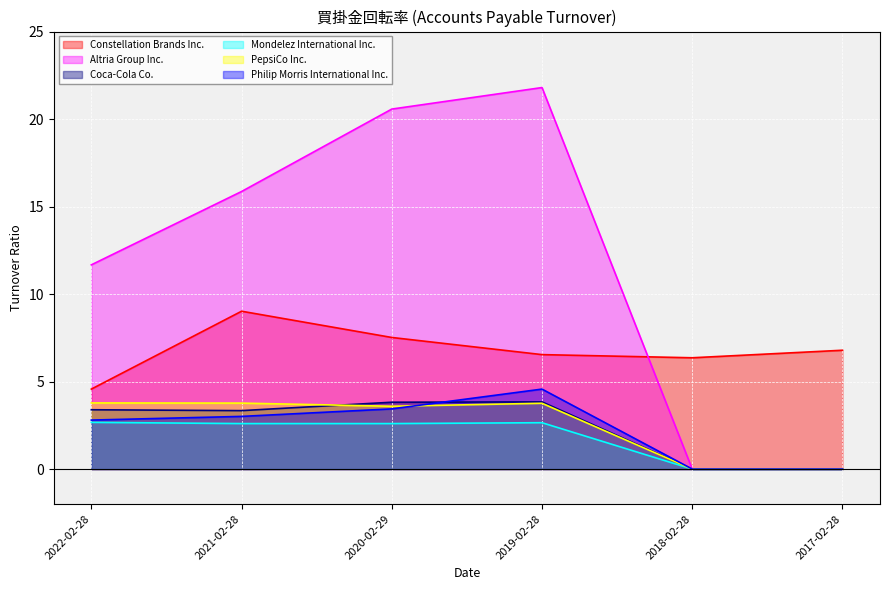

Rank the series by their maximum value, from highest to lowest.

Altria Group Inc., Constellation Brands Inc., Philip Morris International Inc., Coca-Cola Co., PepsiCo Inc., Mondelez International Inc.